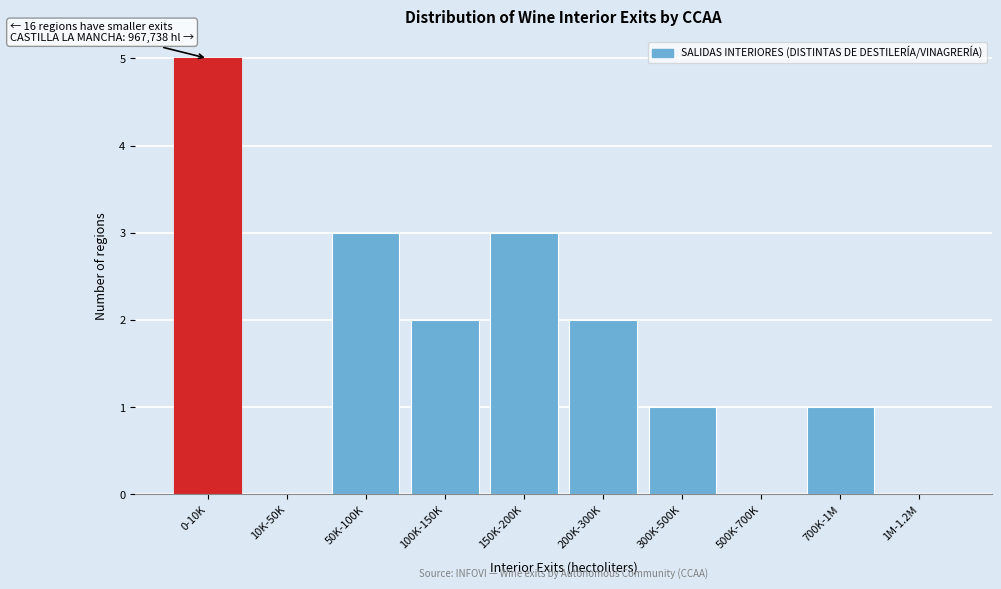

Reading left to right, extract all data points from this chart.

0-10K=5	10K-50K=0	50K-100K=3	100K-150K=2	150K-200K=3	200K-300K=2	300K-500K=1	500K-700K=0	700K-1M=1	1M-1.2M=0